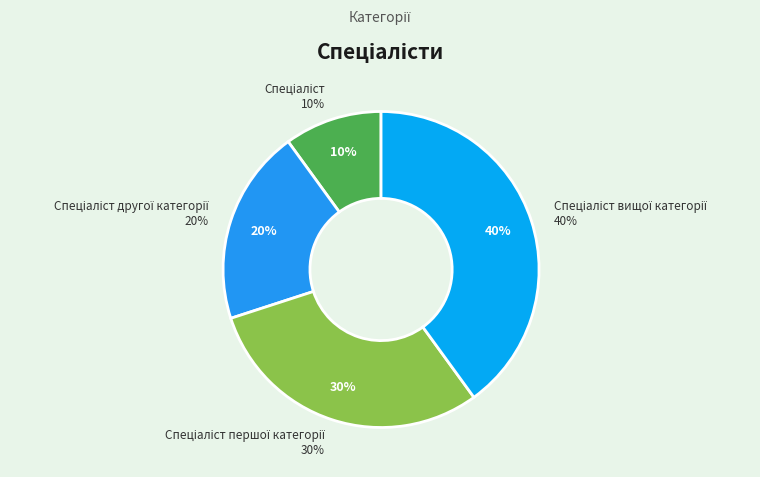

Rank the categories by value from highest to lowest.

Спеціаліст вищої категорії, Спеціаліст першої категорії, Спеціаліст другої категорії, Спеціаліст